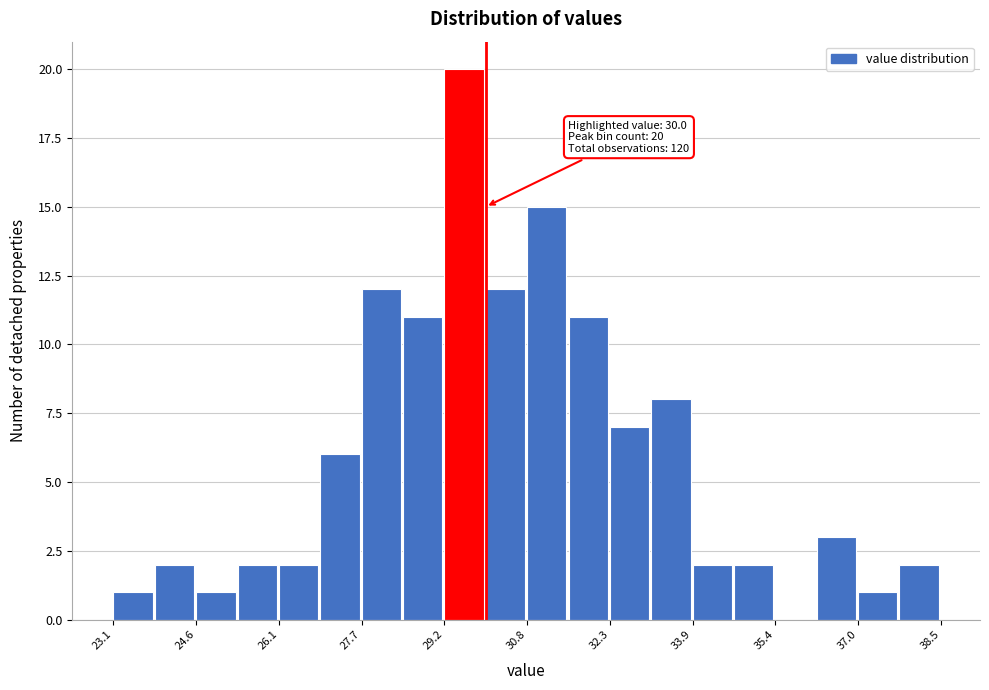

Around what value on the x-axis is the tallest bar? Give the approximate position of its centre, as read against the axis.

29.6